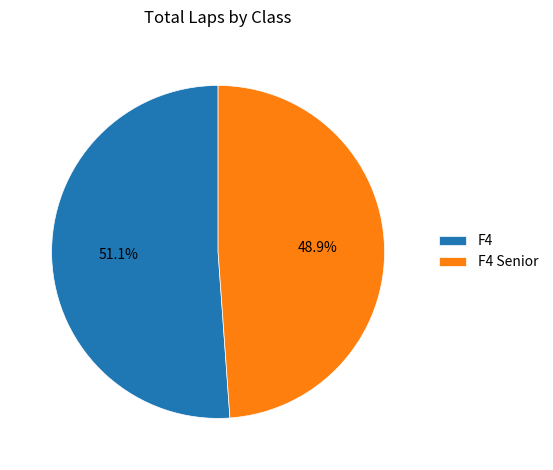

Between F4 Senior and F4, which is larger?

F4